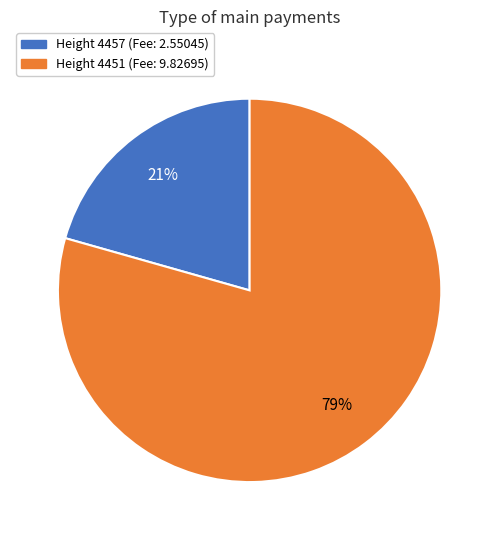

To the nearest percent, what is the average slice percentage?

50%